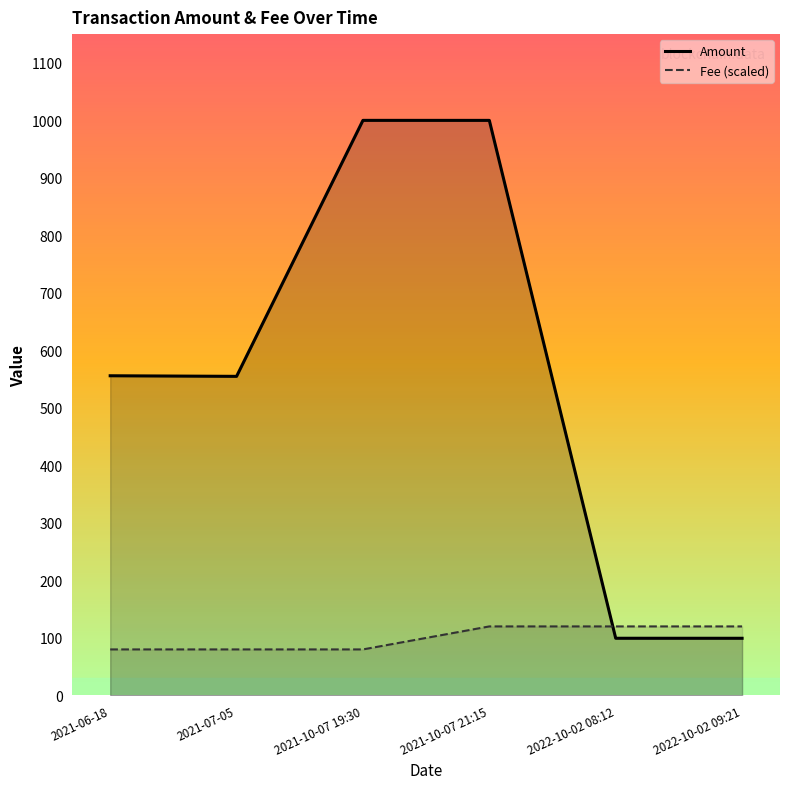

How many data points does each series have?

6